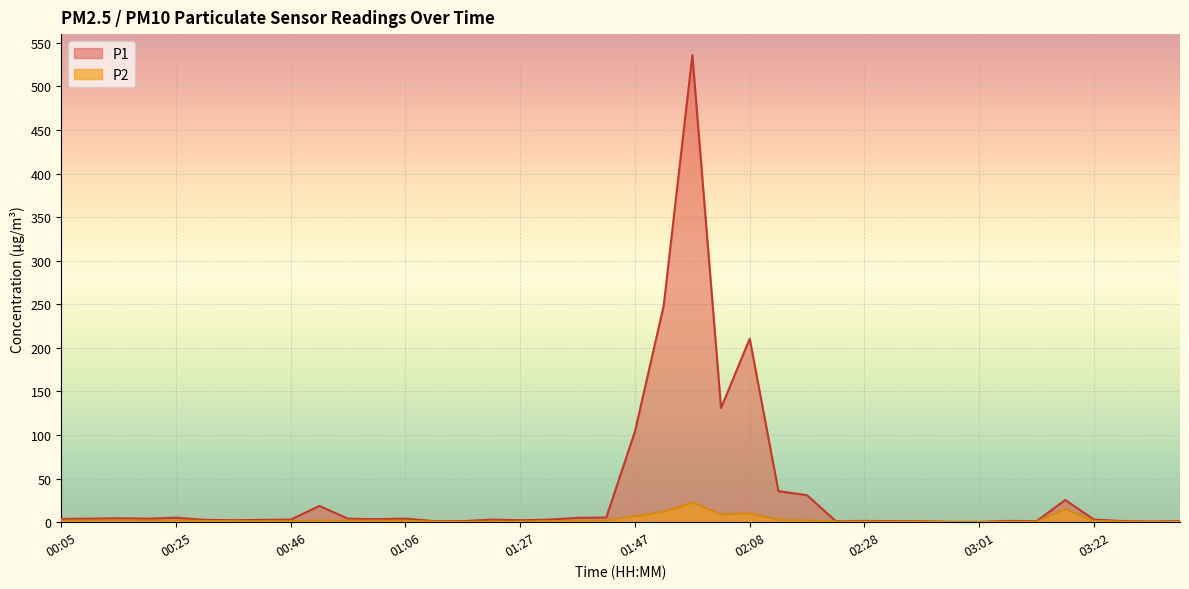

Reading right to left, what are all the values shown in this chart?

P1: 1.2	0.8	1.3	3.0	25.5	1.2	1.5	0.3	0.4	1.2	1.2	1.5	1.2	30.9	35.7	210.5	131.0	535.9	248.3	104.2	5.4	5.0	2.9	2.3	3.0	1.2	1.2	4.1	3.5	4.0	18.7	3.0	2.7	2.3	2.7	5.1	4.1	4.5	4.0	3.8
P2: 0.4	0.3	0.6	1.5	15.3	0.4	0.4	0.3	0.3	0.6	0.4	0.7	0.7	2.1	2.8	10.2	9.2	22.6	12.0	7.0	1.8	1.7	1.1	0.7	0.5	0.4	0.5	1.6	1.8	1.8	1.9	1.1	1.2	1.2	1.4	1.7	1.8	1.9	1.8	1.7